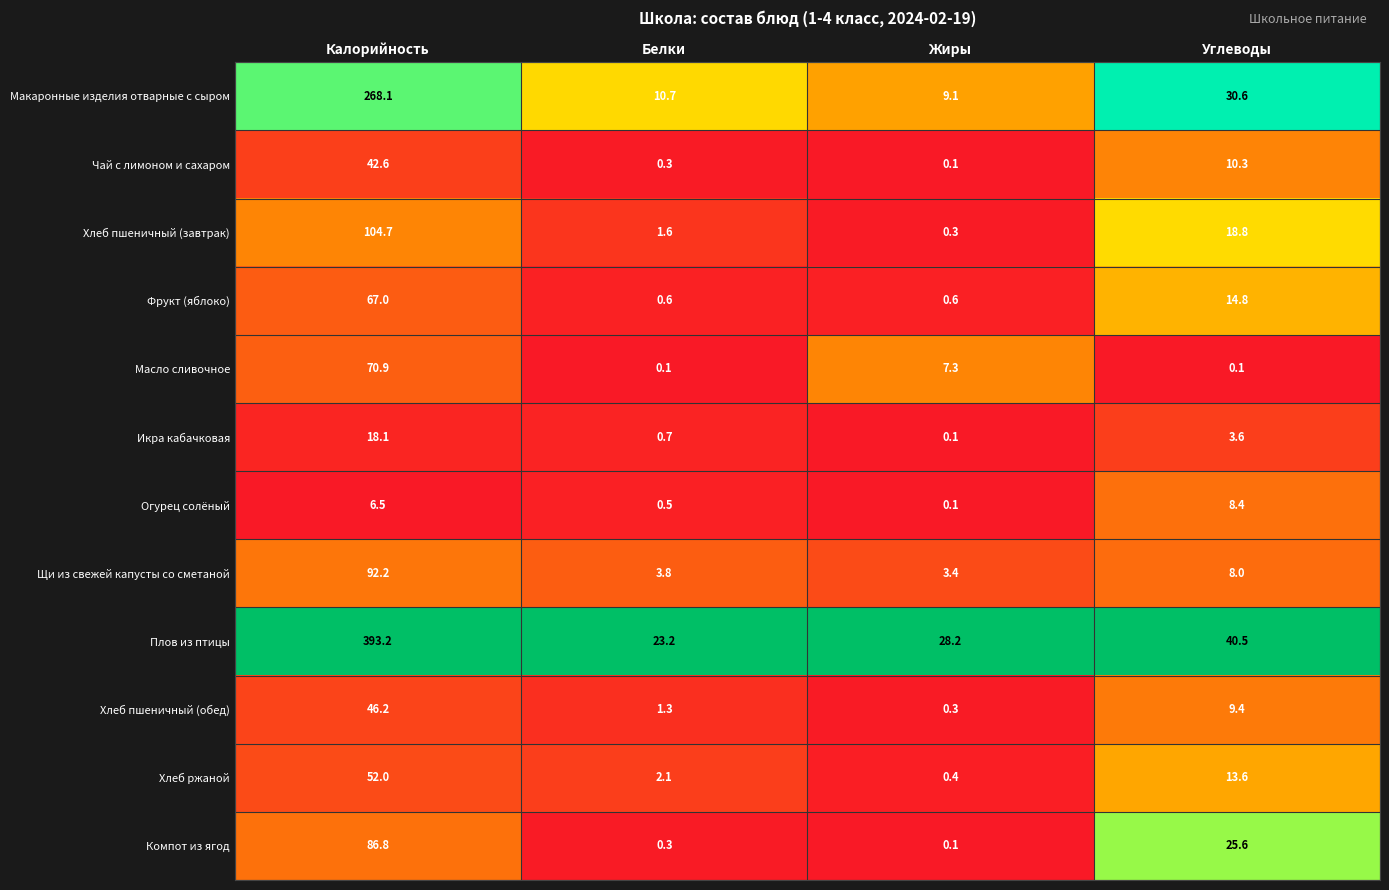

What is the maximum value shown in the chart?

393.2